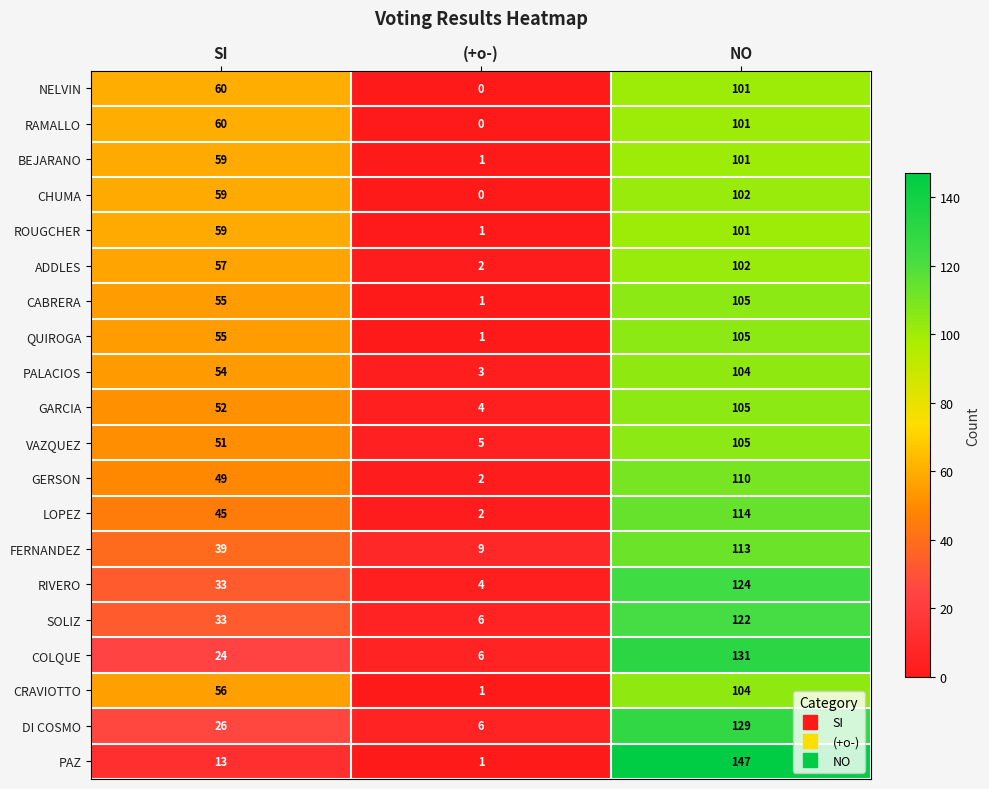

List the labels in order of GERSON value, smallest first.

(+o-), SI, NO